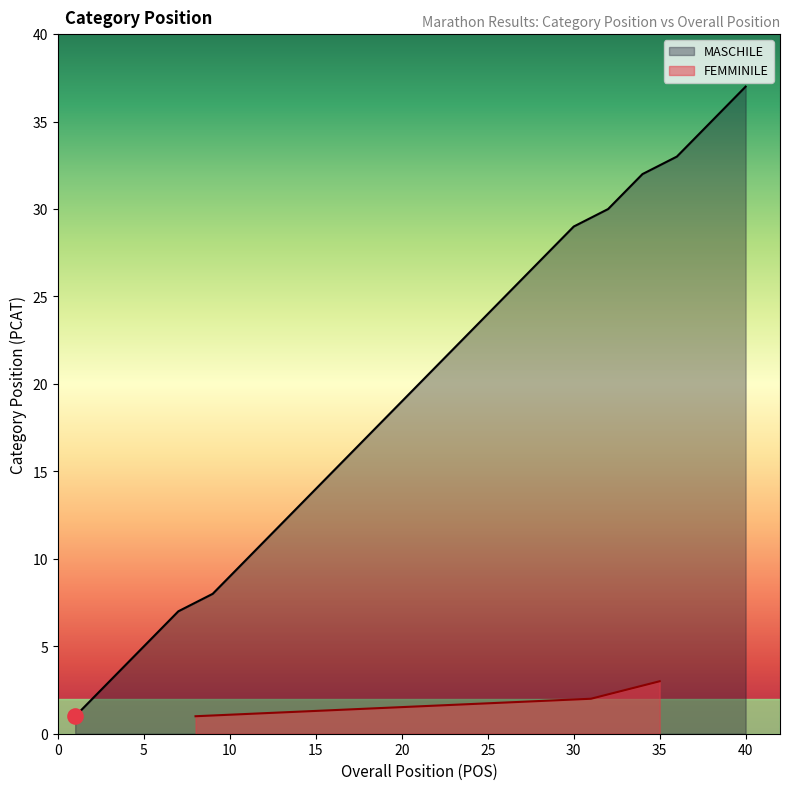

What is the total value across all series at 3?

8